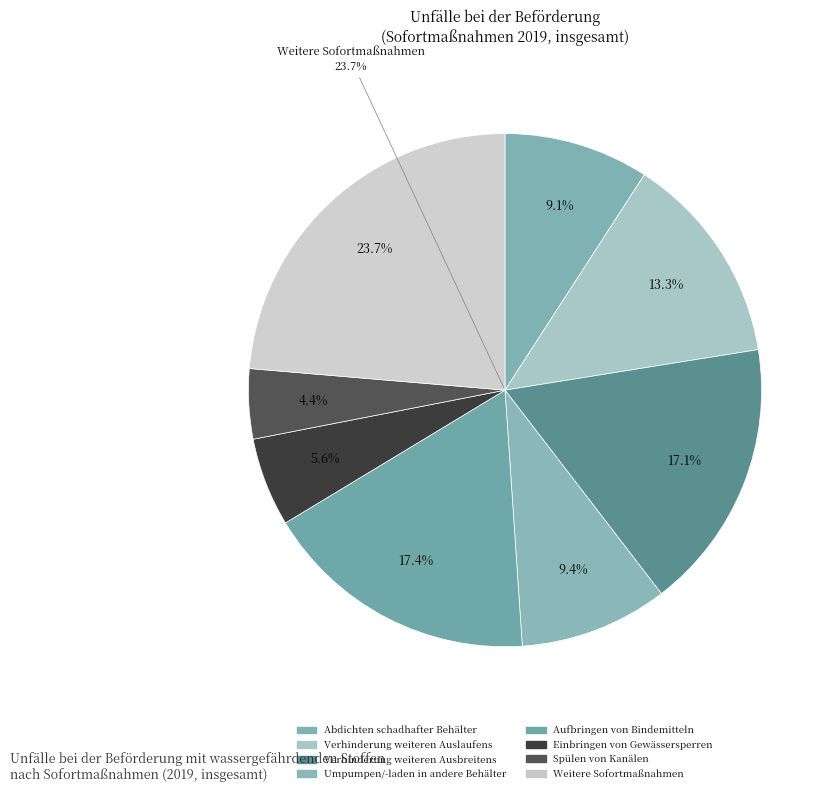

Rank the categories by value from lowest to highest.

Spülen von Kanälen, Einbringen von Gewässersperren, Abdichten schadhafter Behälter, Umpumpen/-laden in andere Behälter, Verhinderung weiteren Auslaufens, Verhinderung weiteren Ausbreitens, Aufbringen von Bindemitteln, Weitere Sofortmaßnahmen